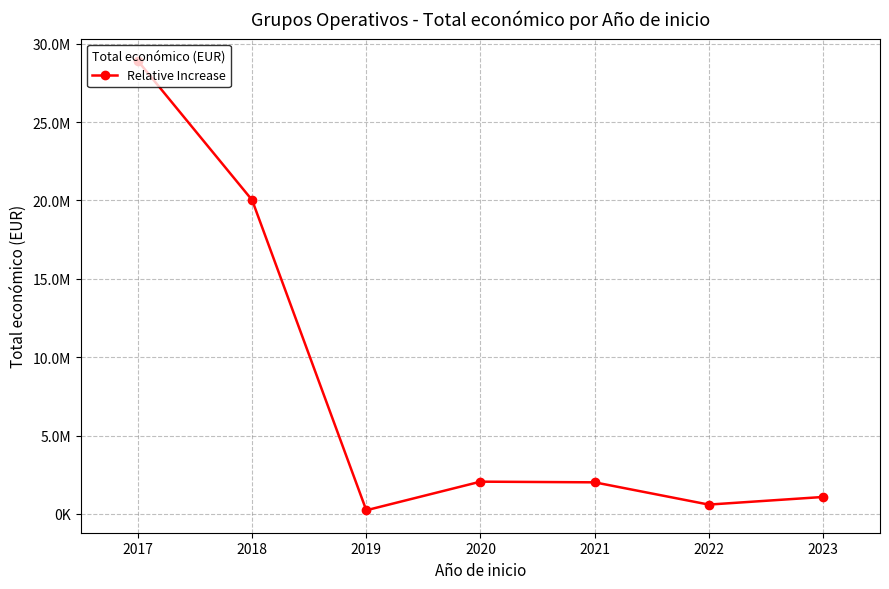

Where does the data first go above 2014656?

2017